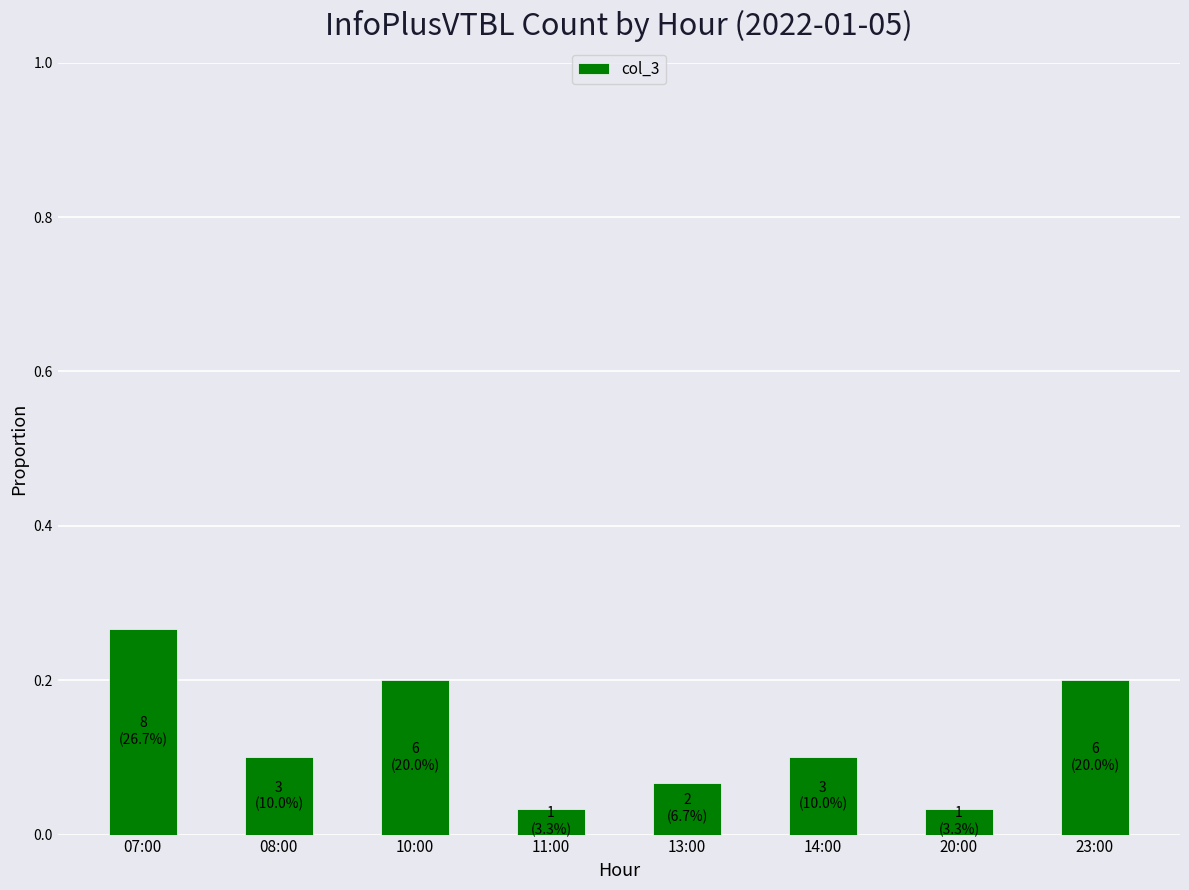

Which has a higher value, 13:00 or 10:00?

10:00